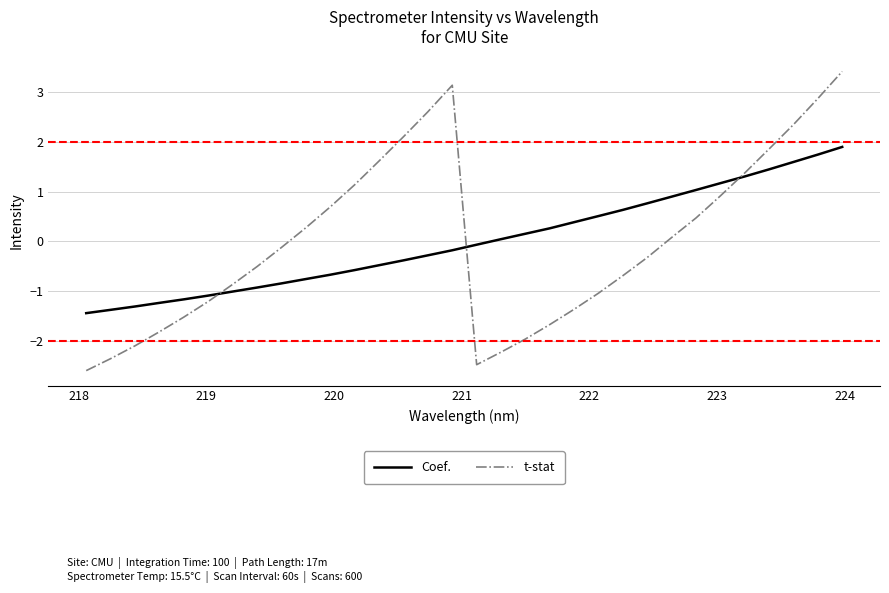

List the series in order of their peak value, highest first.

t-stat, Coef.